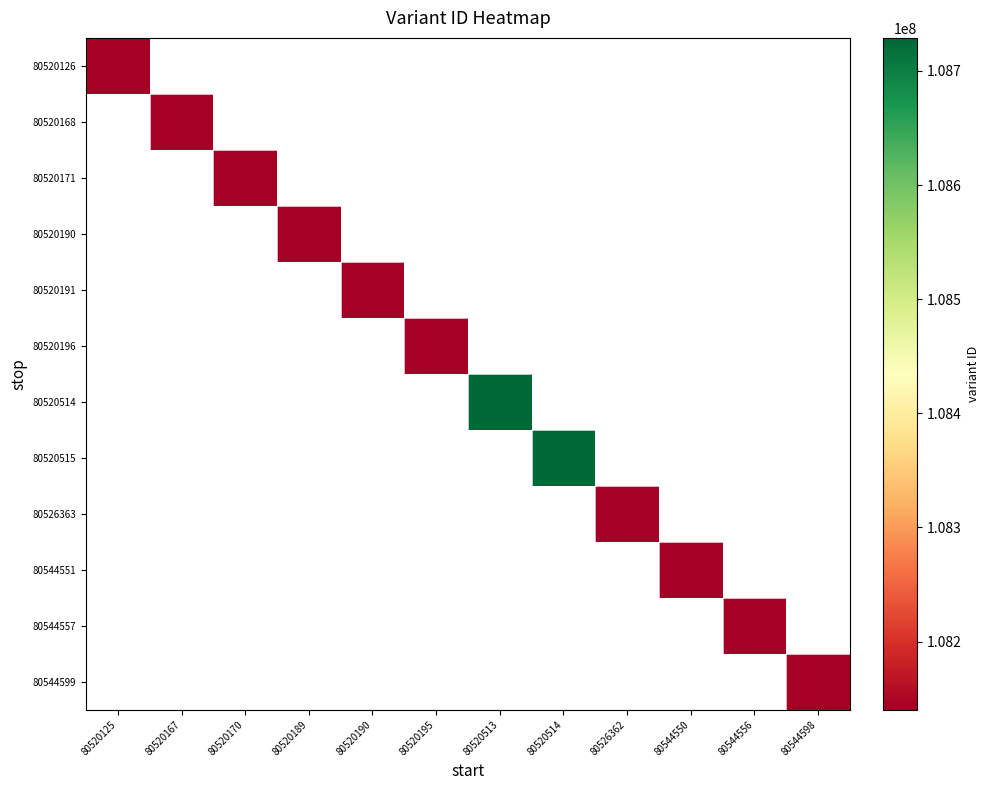

At how many categories does at least one series exceed 108449909?

2